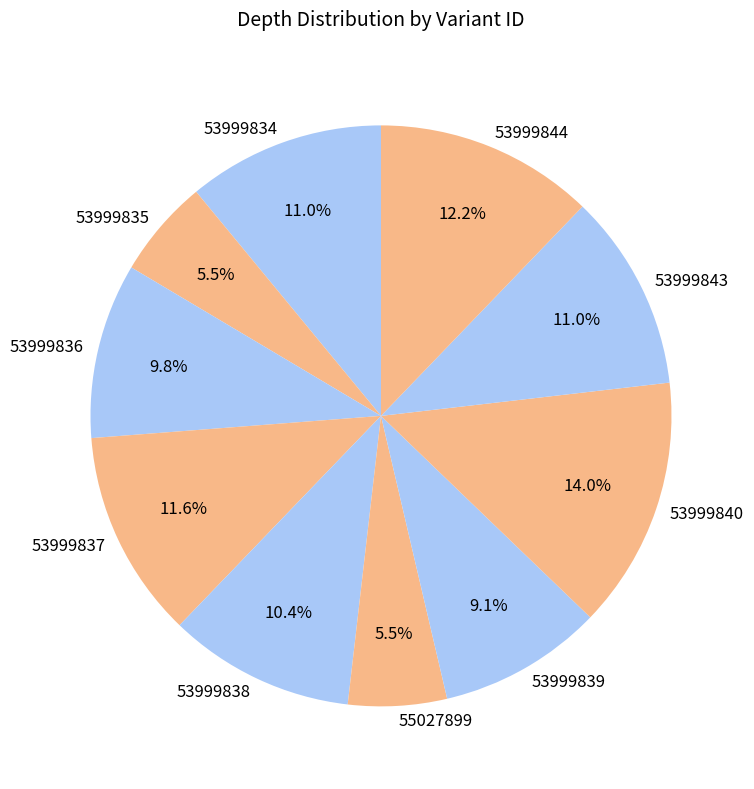

Does any single category account for the majority?

No